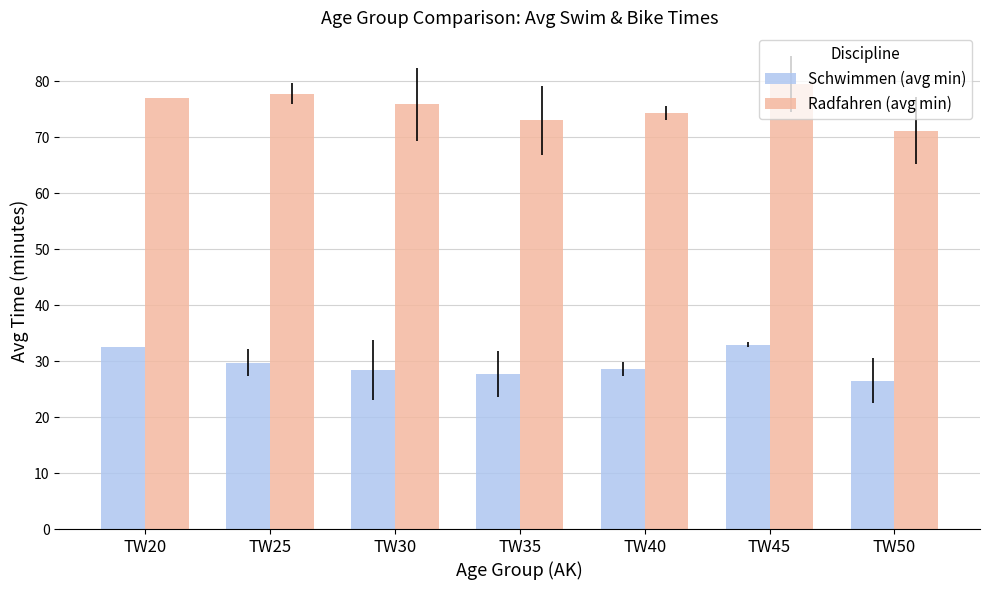

What are all the series names shown in the legend?

Schwimmen (avg min), Radfahren (avg min)